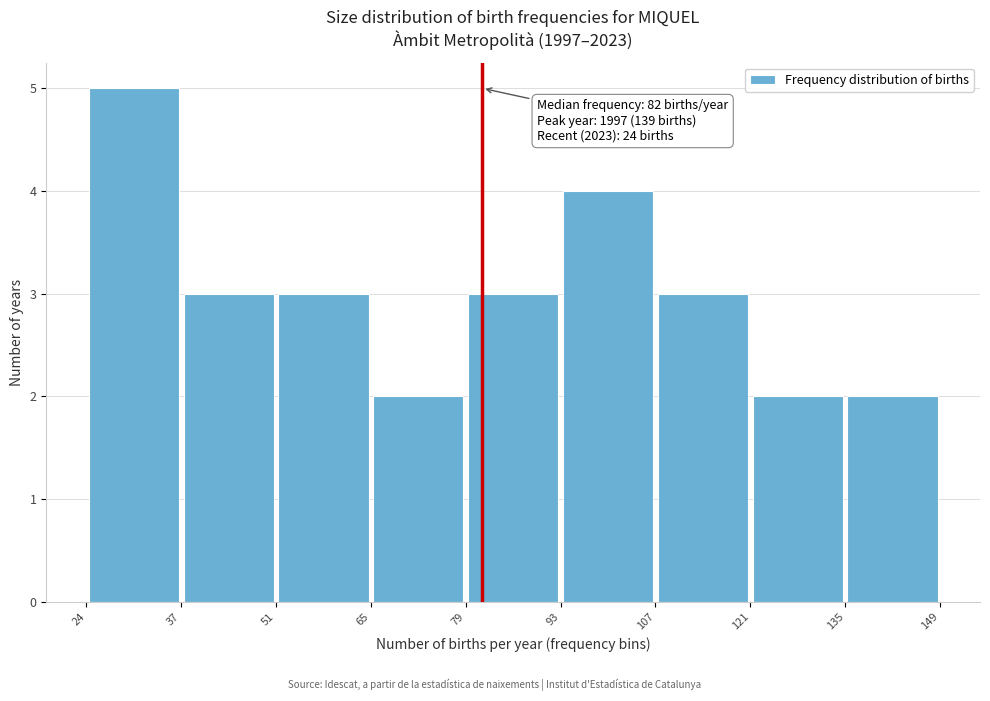

Over which range of the x-axis is the bar tallest?

24 to 37